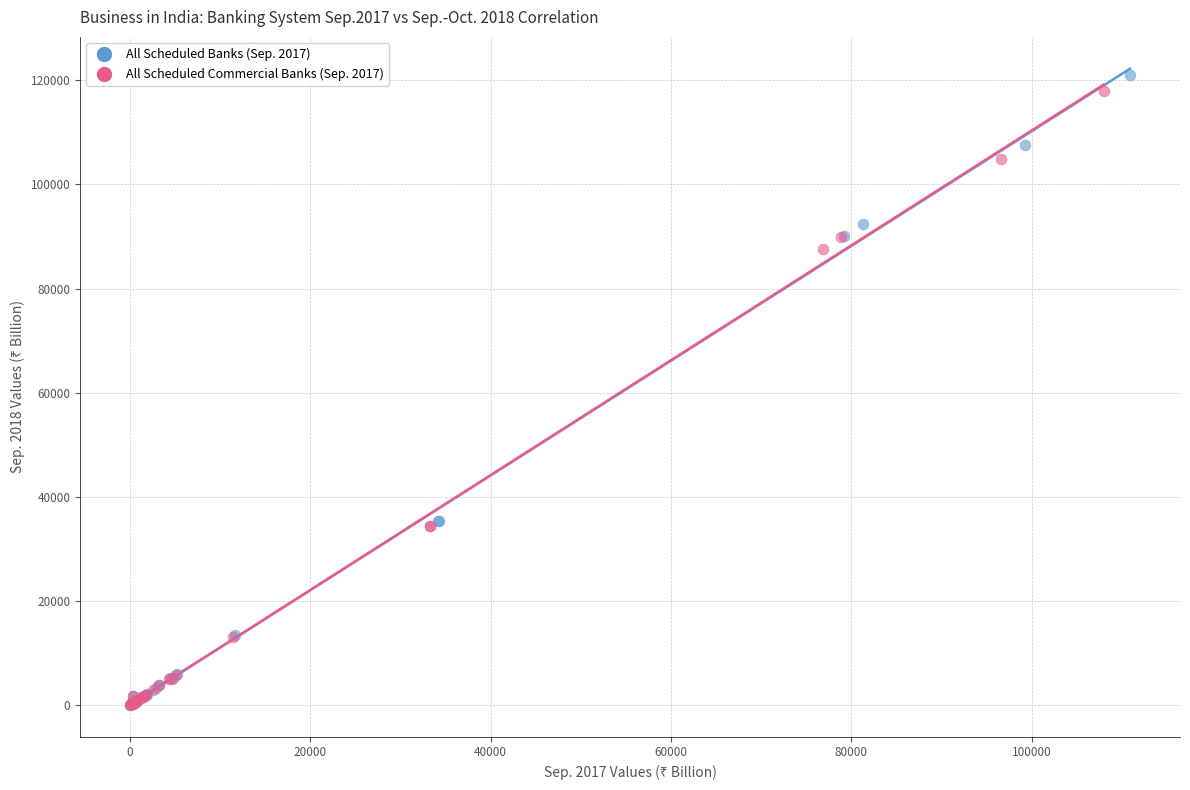

Which series has the widest spread of Y values?

All Scheduled Banks (Sep. 2017)